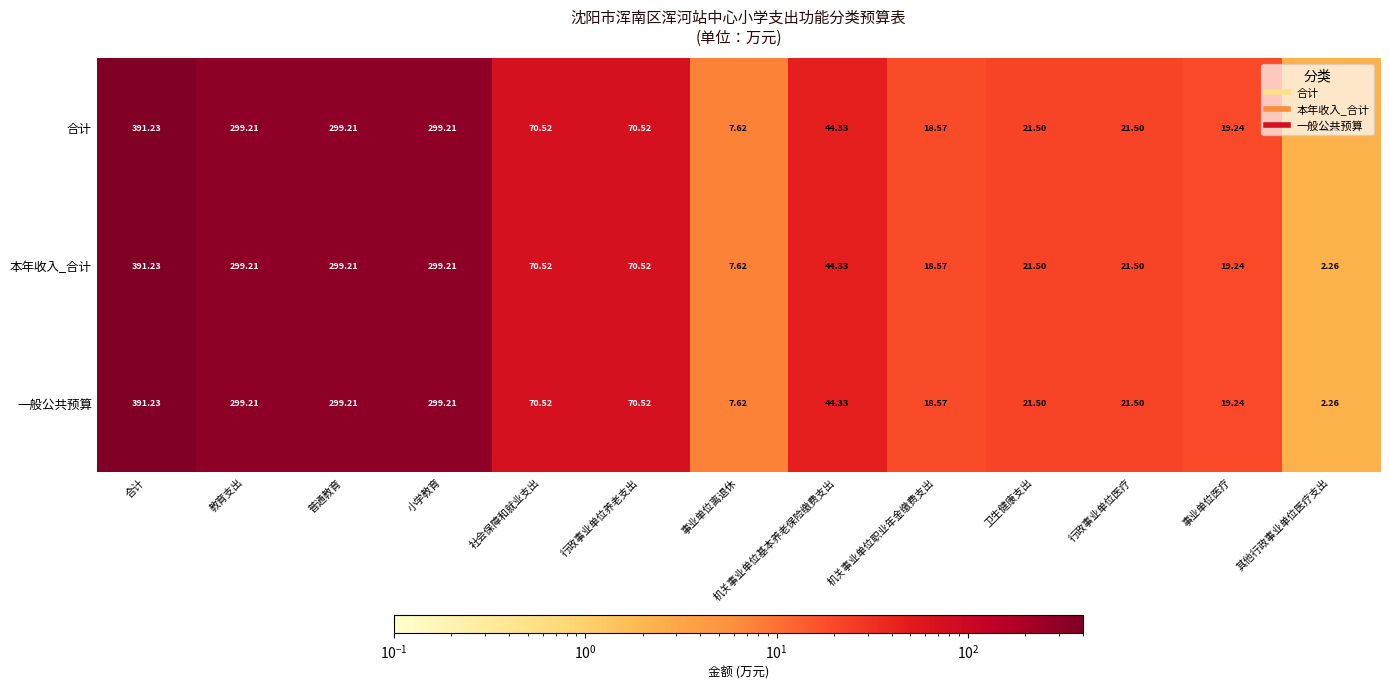

What is the total value across all series at 小学教育?

897.6